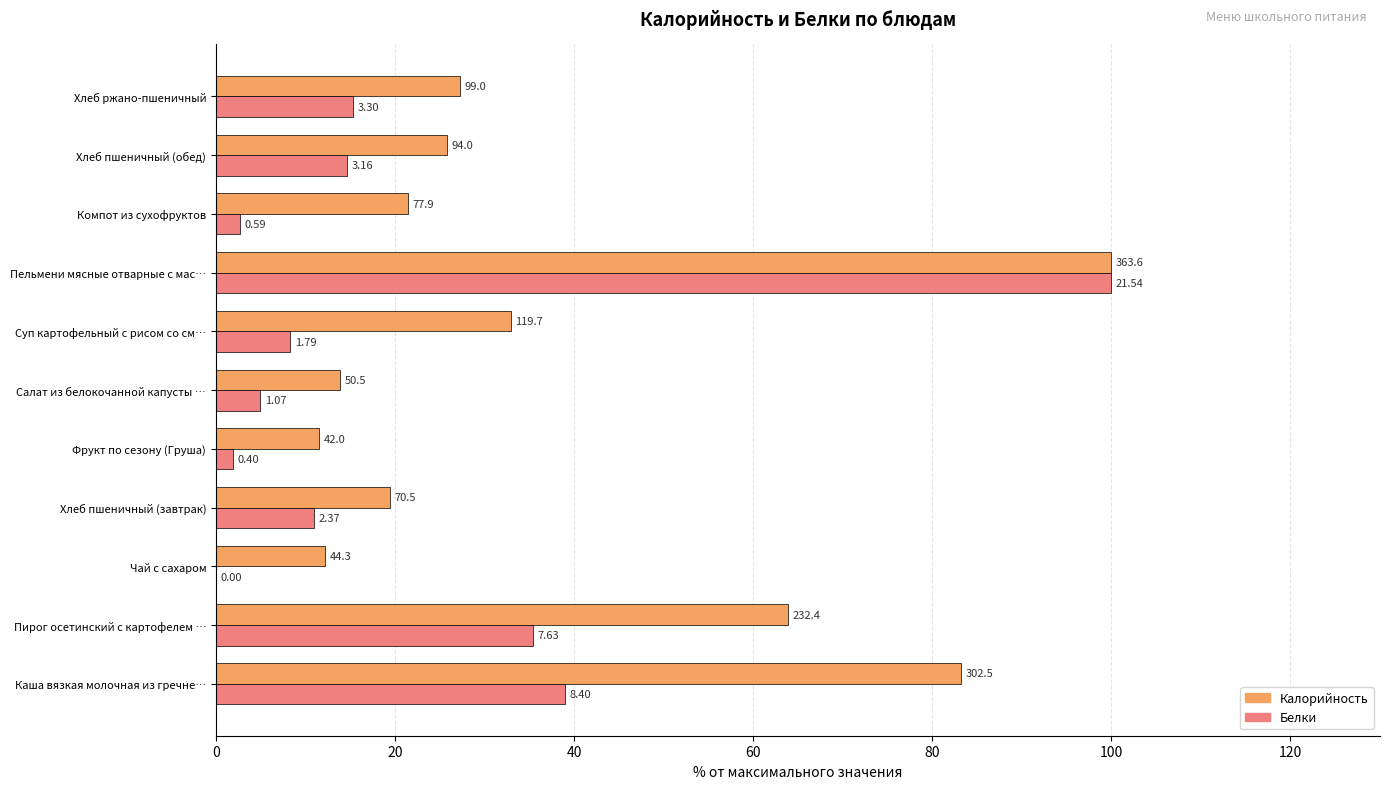

Which series has the largest total across all categories?

Калорийность